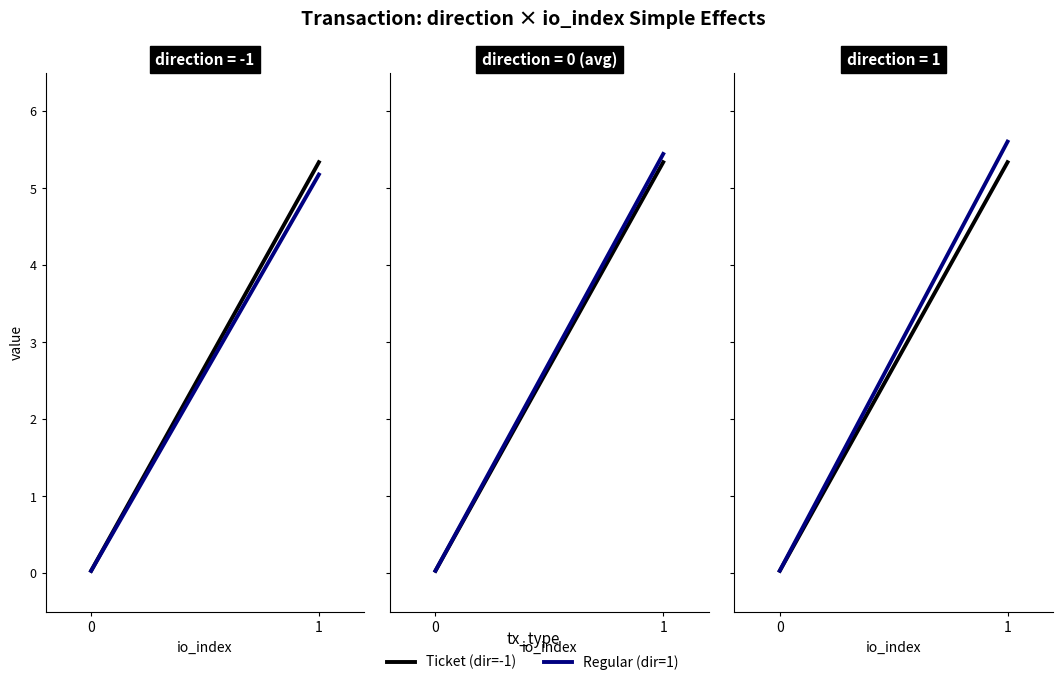

Rank the series at 0 from highest to lowest value.

Regular (dir=1), Ticket (dir=-1)